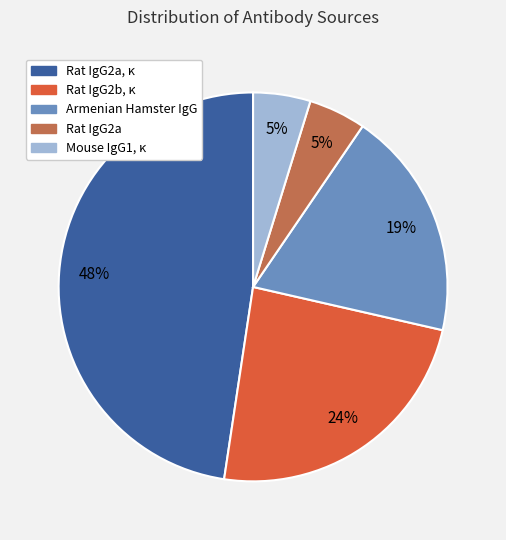

Is the sum of Rat IgG2b, κ and Rat IgG2a greater than half?

No